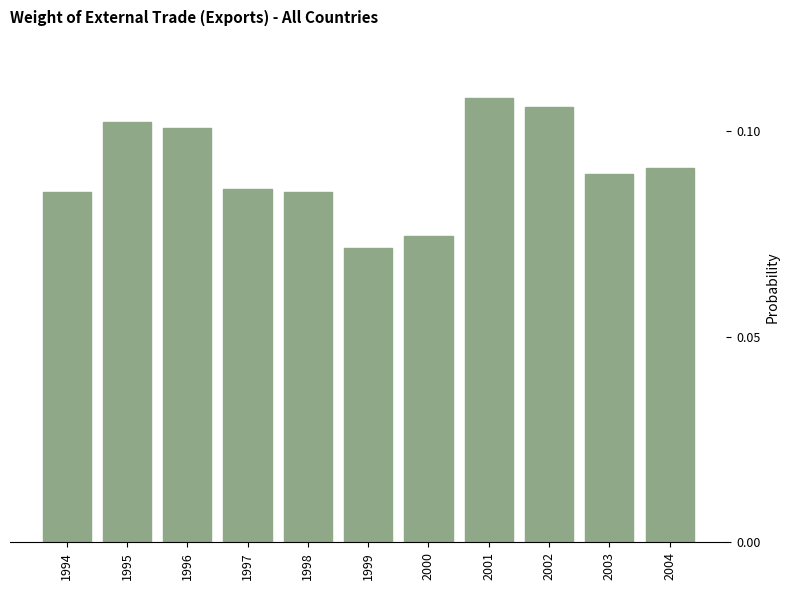

Count the values in the range 0 to 1.

11